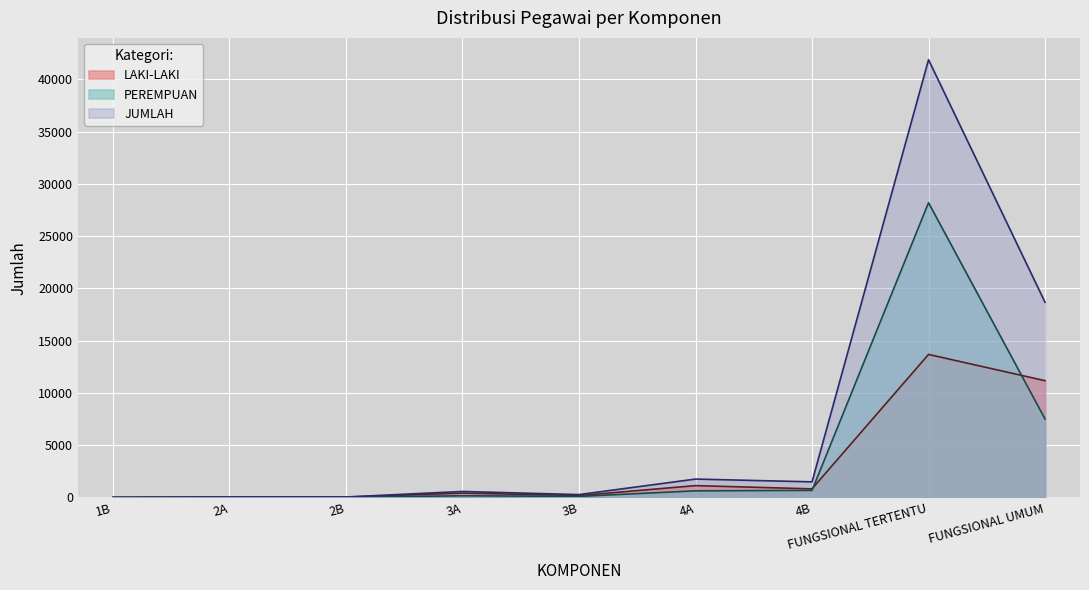

In PEREMPUAN, how many points are higher than both neighbors (excluding endpoints)?

2